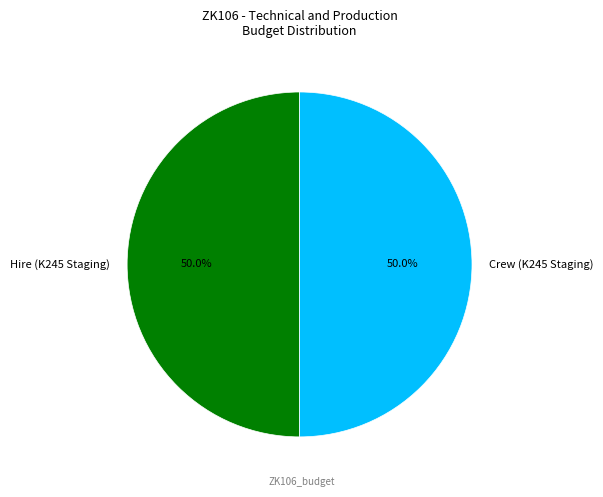

Is the sum of Crew (K245 Staging) and Hire (K245 Staging) greater than half?

Yes